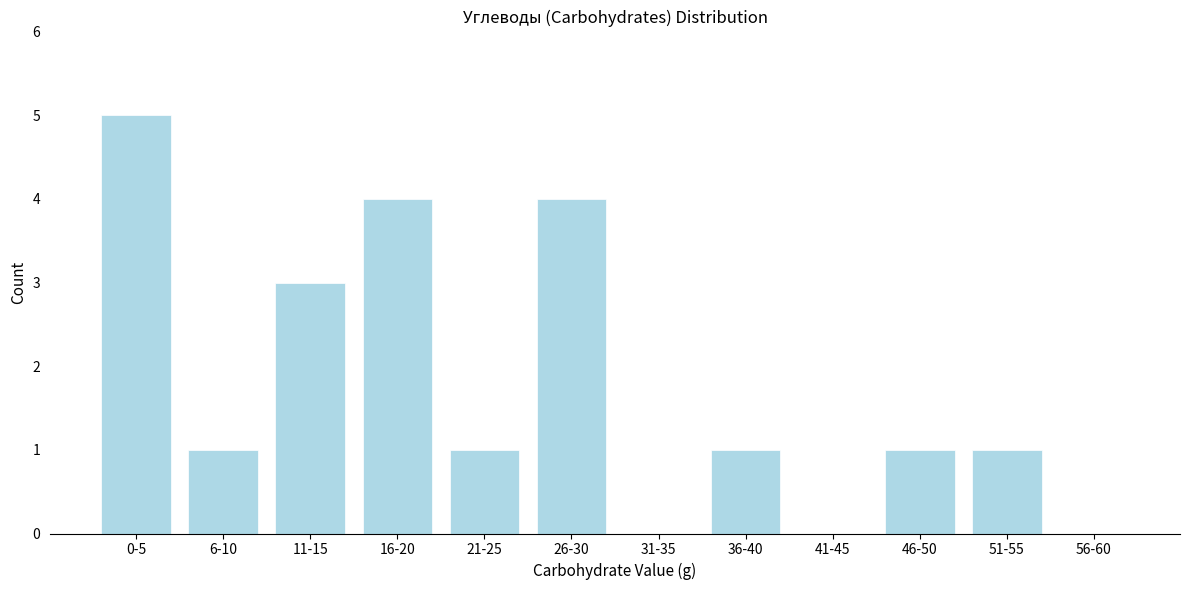

Reading right to left, transcribe all the data shown in this chart.

56-60=0	51-55=1	46-50=1	41-45=0	36-40=1	31-35=0	26-30=4	21-25=1	16-20=4	11-15=3	6-10=1	0-5=5